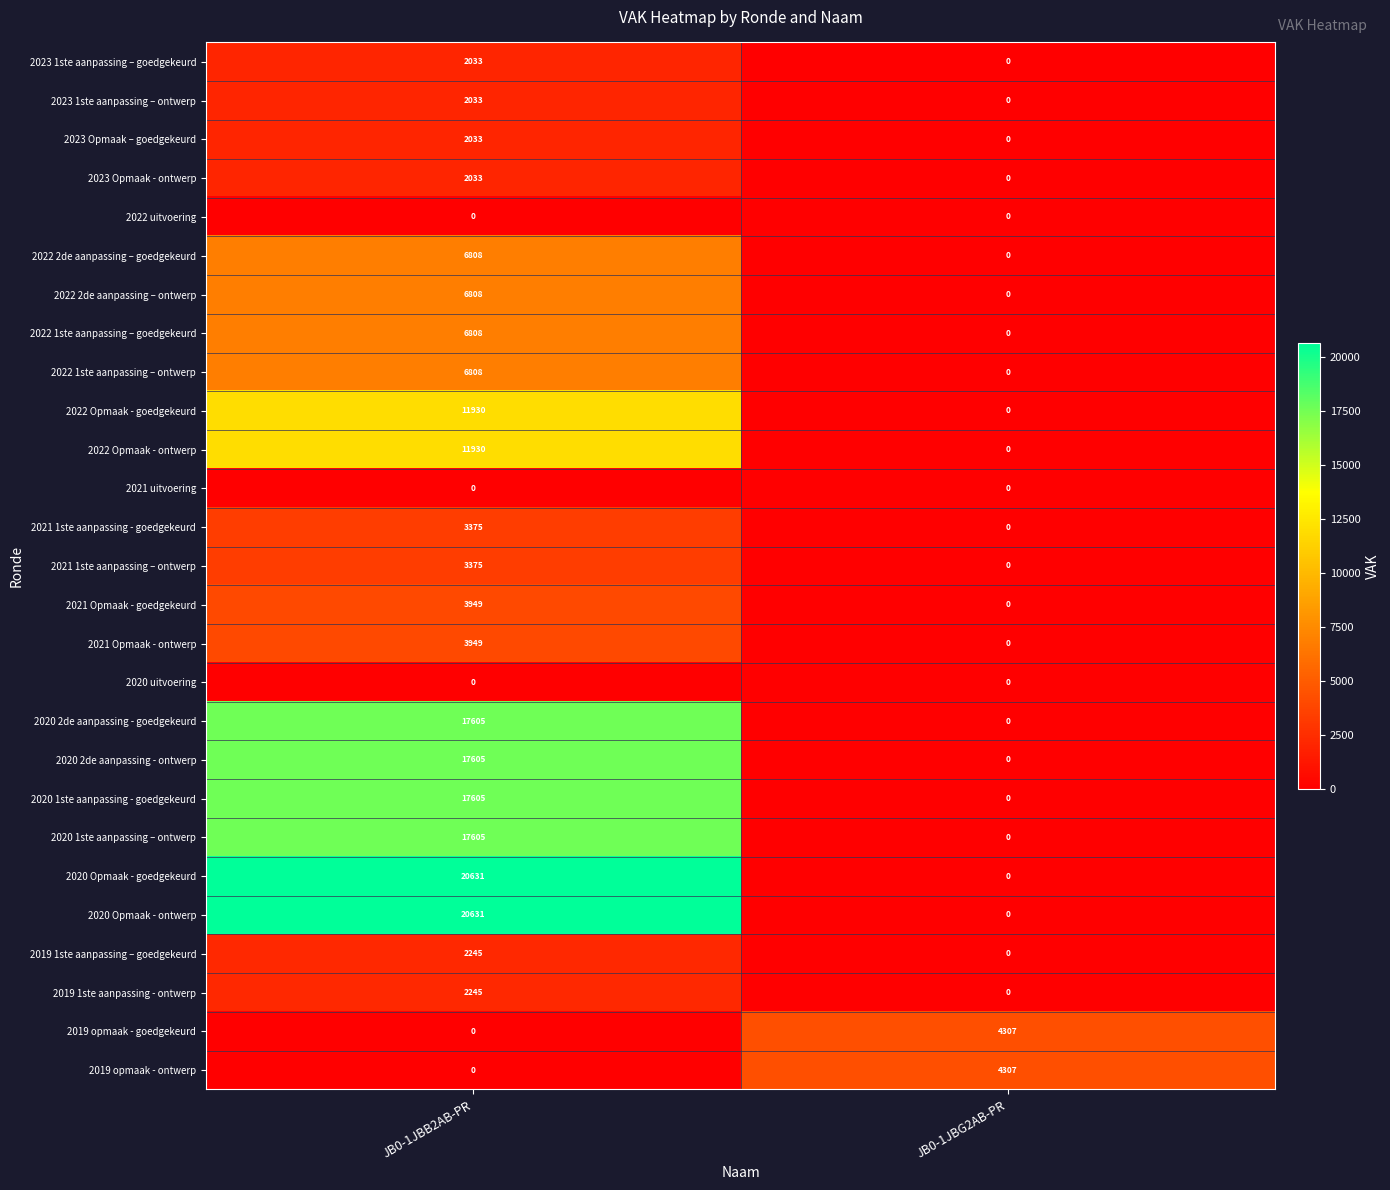

At which category is the sum across all series the highest?

JB0-1JBB2AB-PR